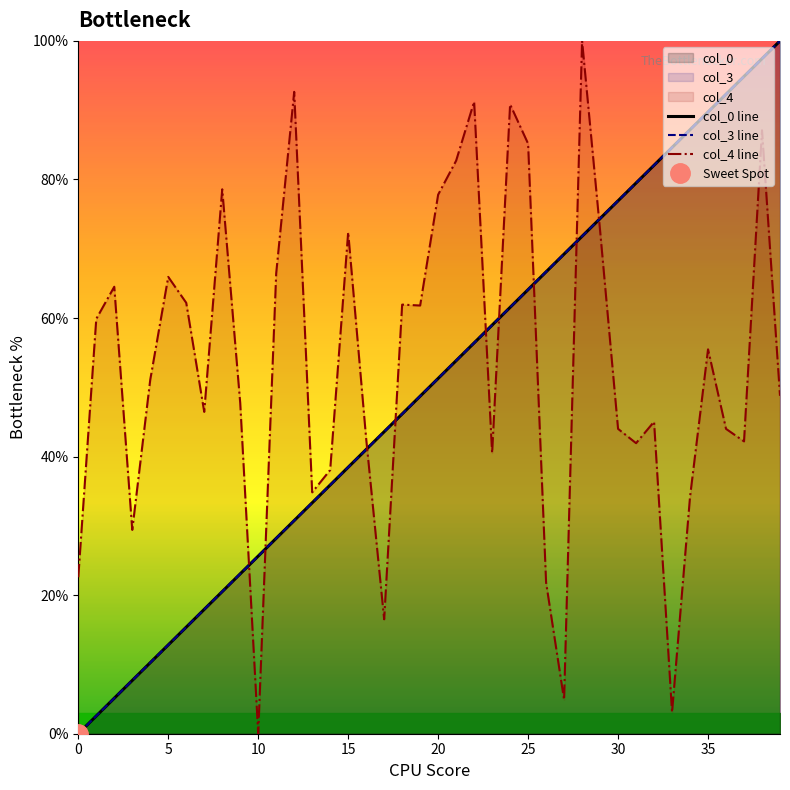

At how many categories does at least one series exceed 27?

38